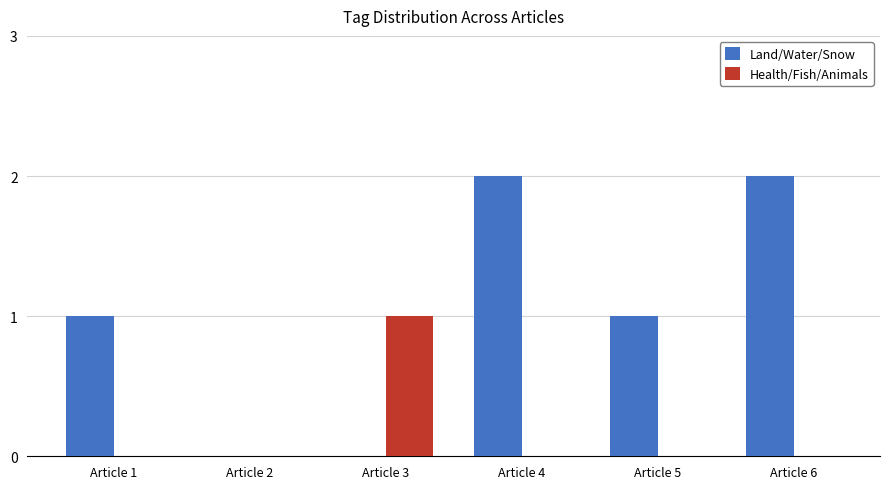

What is the sum of all Land/Water/Snow values?

6